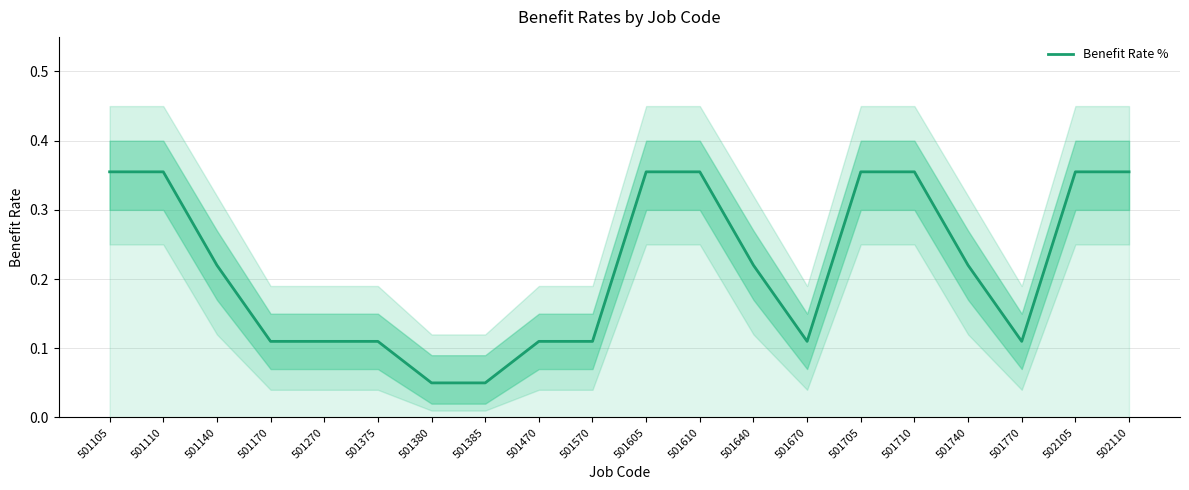

Is it true that the value at 501140 is 0.2?

True